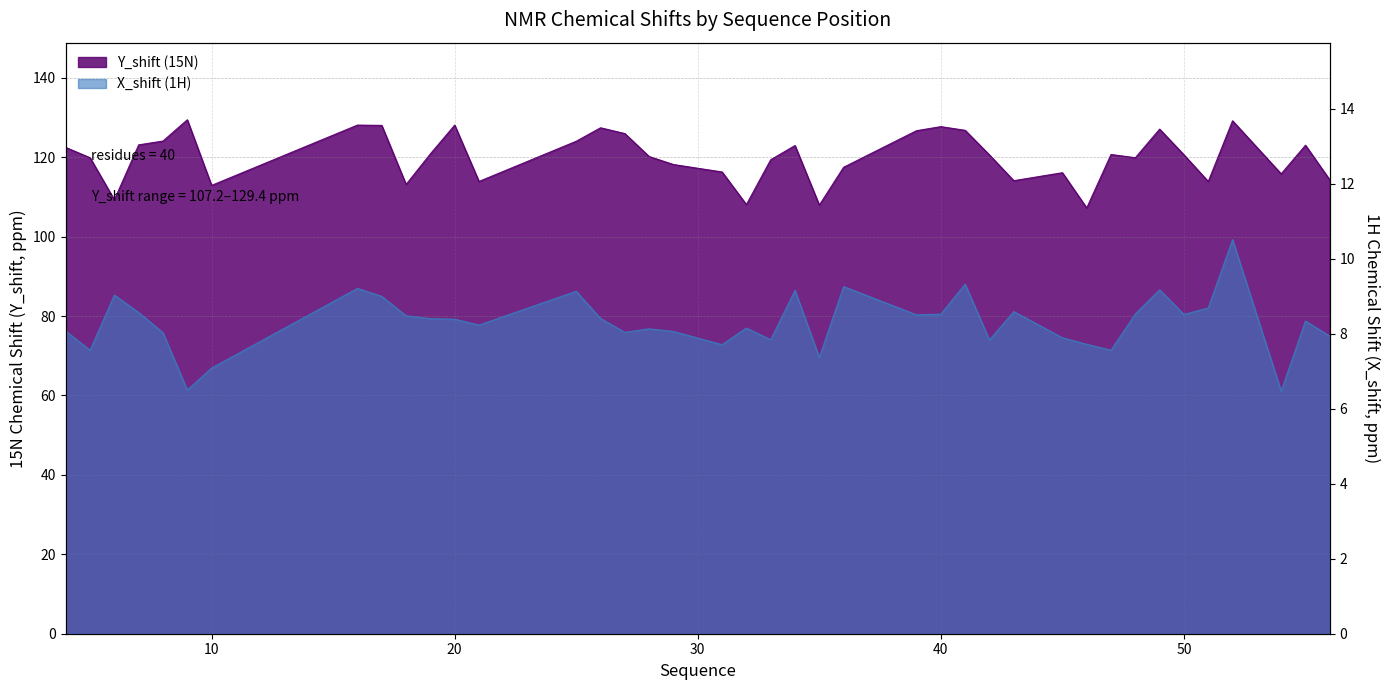

What are all the series names shown in the legend?

Y_shift, X_shift